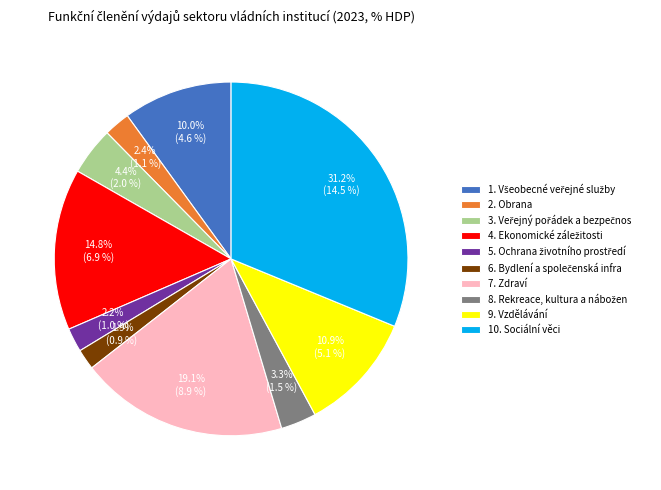

Is 10. Sociální věci the majority of the pie?

No